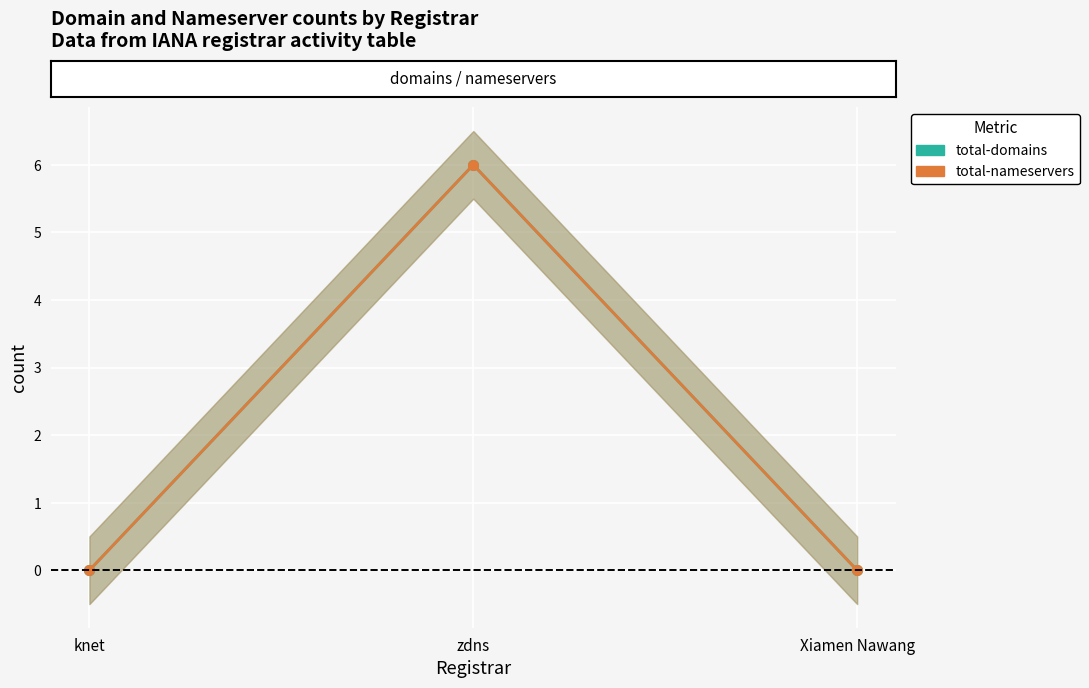

At which category is the sum across all series the highest?

zdns